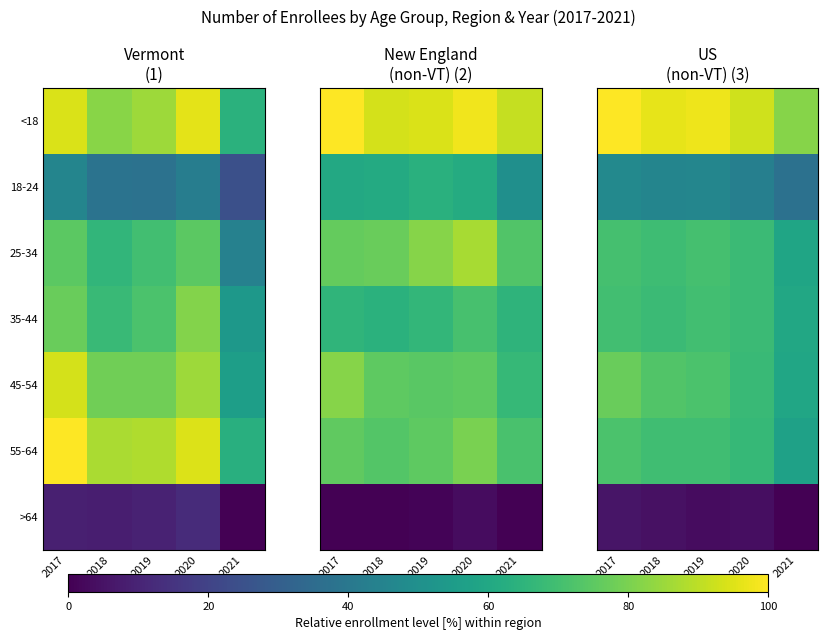

List the series in order of their peak value, lowest first.

>64, 18-24, 35-44, 25-34, 55-64, 45-54, <18